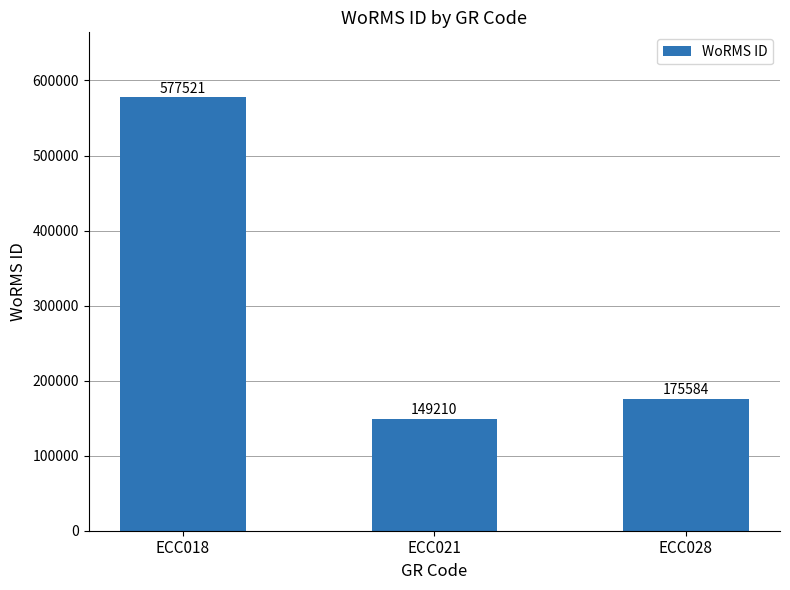

What is the difference between the maximum and minimum values?

428311